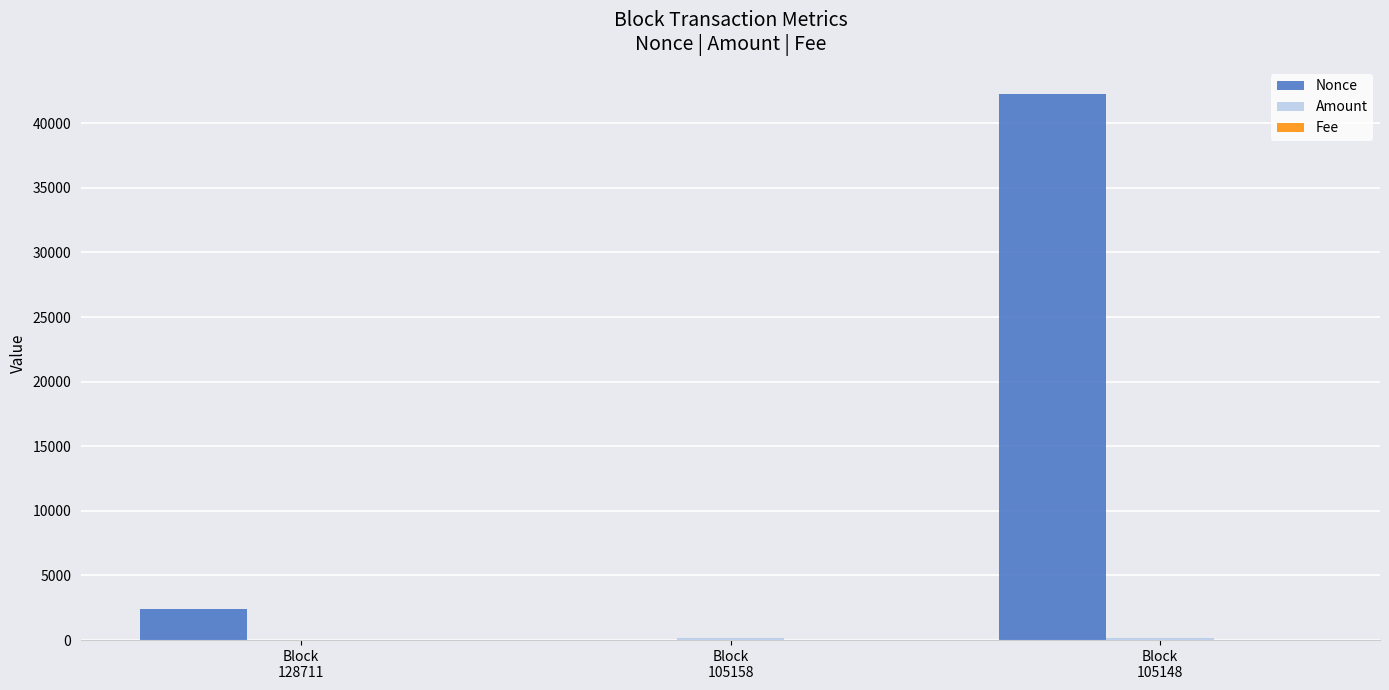

What is the sum of all Nonce values?

44669.0